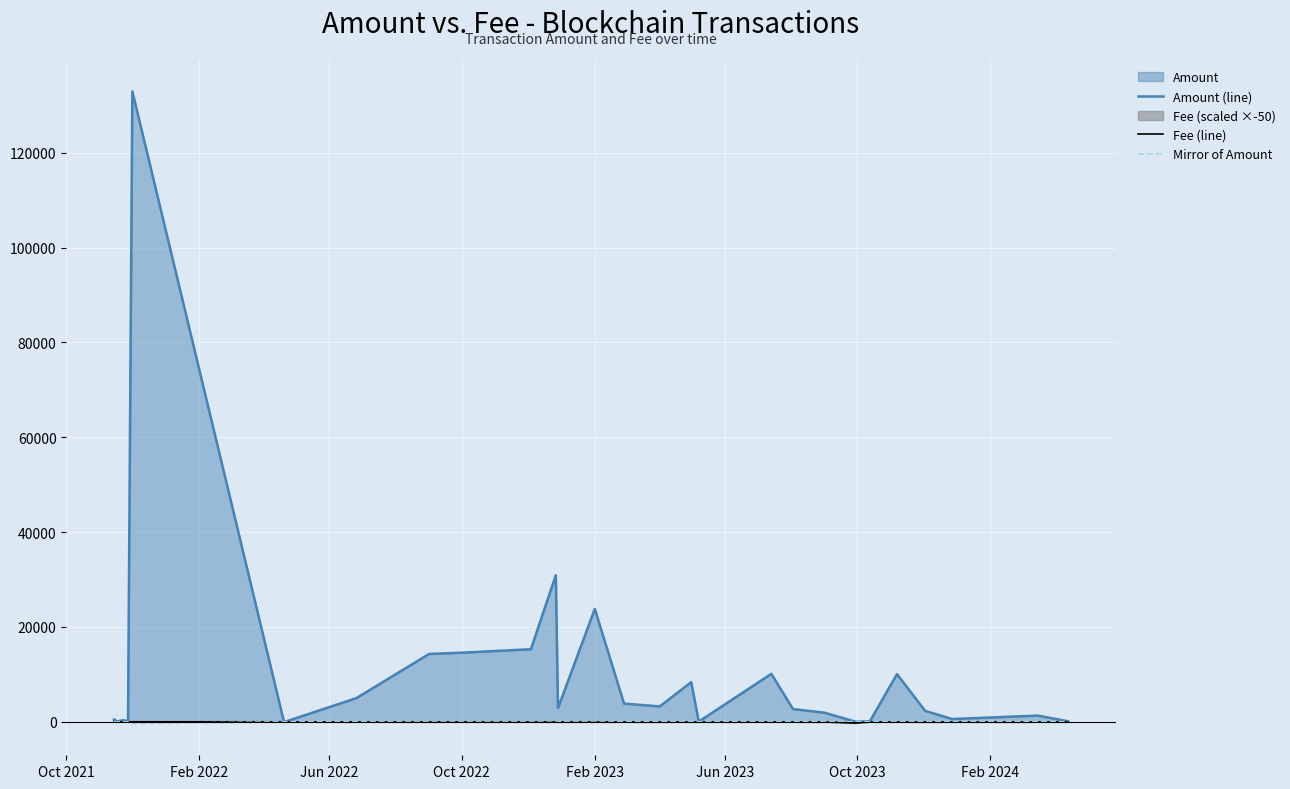

Which series has the largest range (max minus min)?

Amount (line)